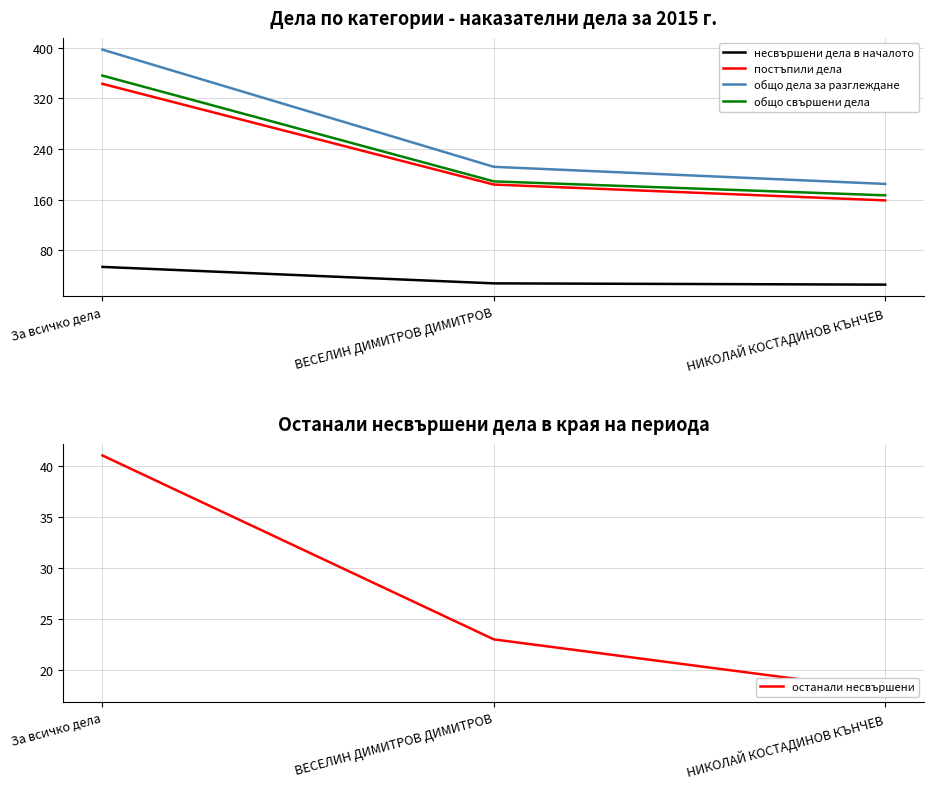

What position from the left is За всичко дела?

1